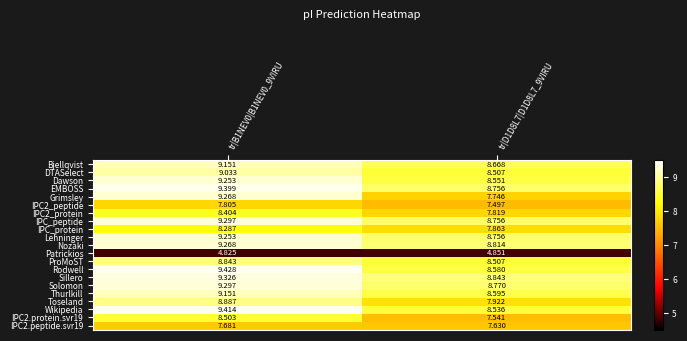

Which series has the largest range (max minus min)?

Grimsley